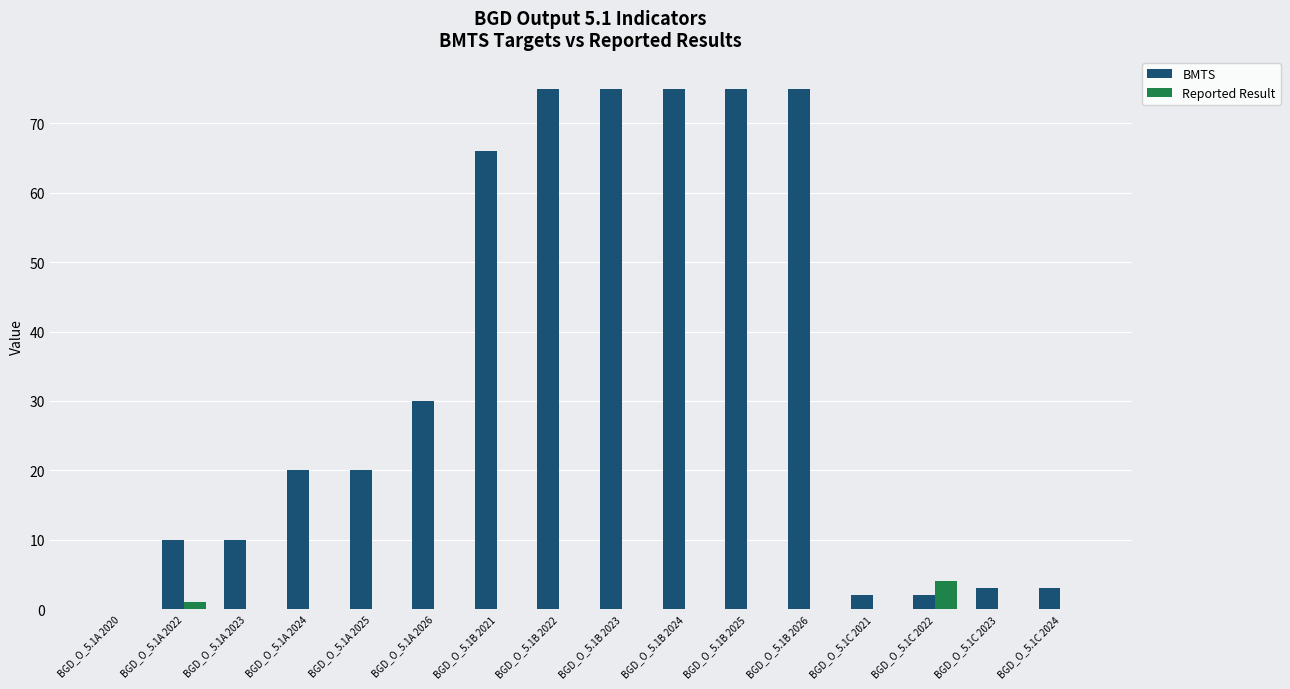

Reading left to right, what are all the values shown in this chart?

BMTS: BGD_O_5.1A 2020=0	BGD_O_5.1A 2022=10	BGD_O_5.1A 2023=10	BGD_O_5.1A 2024=20	BGD_O_5.1A 2025=20	BGD_O_5.1A 2026=30	BGD_O_5.1B 2021=66	BGD_O_5.1B 2022=75	BGD_O_5.1B 2023=75	BGD_O_5.1B 2024=75	BGD_O_5.1B 2025=75	BGD_O_5.1B 2026=75	BGD_O_5.1C 2021=2	BGD_O_5.1C 2022=2	BGD_O_5.1C 2023=3	BGD_O_5.1C 2024=3
Reported Result: BGD_O_5.1A 2020=0	BGD_O_5.1A 2022=1	BGD_O_5.1A 2023=0	BGD_O_5.1A 2024=0	BGD_O_5.1A 2025=0	BGD_O_5.1A 2026=0	BGD_O_5.1B 2021=0	BGD_O_5.1B 2022=0	BGD_O_5.1B 2023=0	BGD_O_5.1B 2024=0	BGD_O_5.1B 2025=0	BGD_O_5.1B 2026=0	BGD_O_5.1C 2021=0	BGD_O_5.1C 2022=4	BGD_O_5.1C 2023=0	BGD_O_5.1C 2024=0